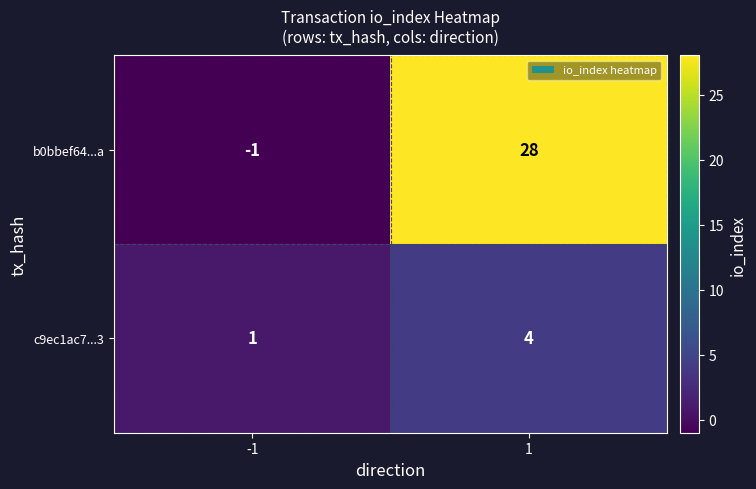

Which series has the largest range (max minus min)?

b0bbef64...a